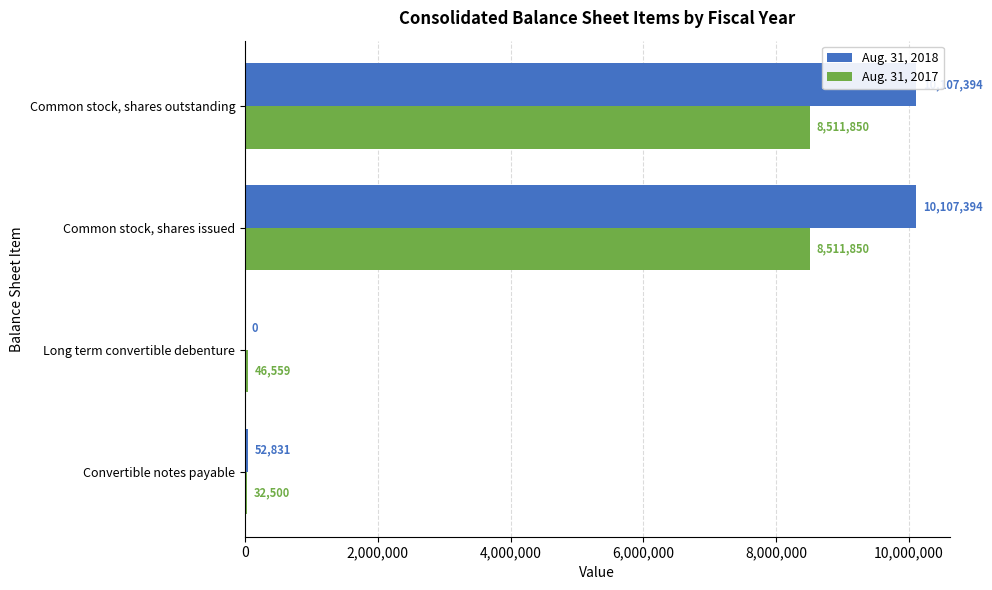

How many series are shown in this chart?

2